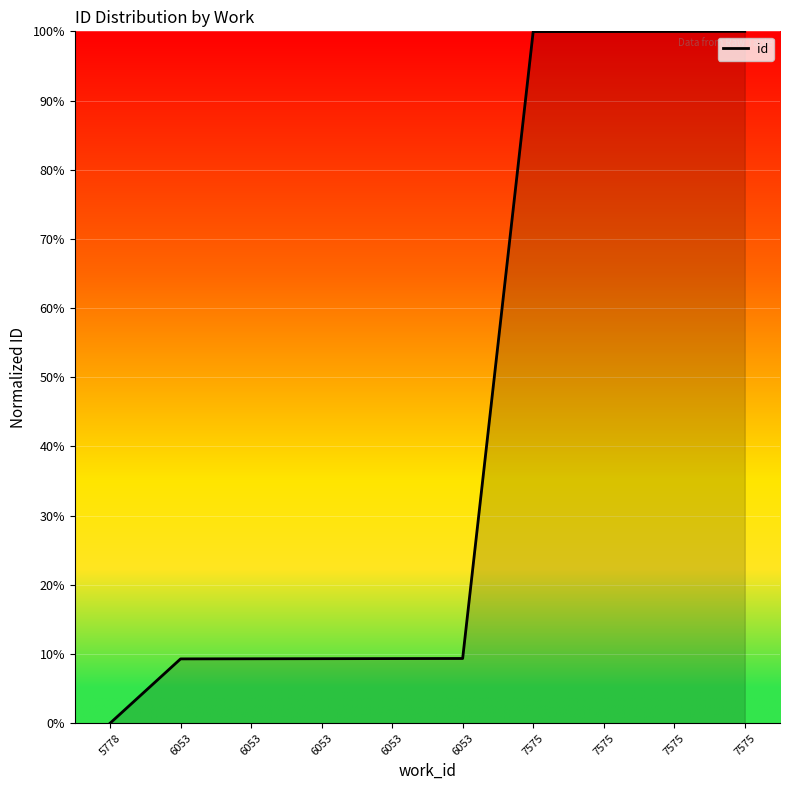

How many lines are shown in the chart?

1